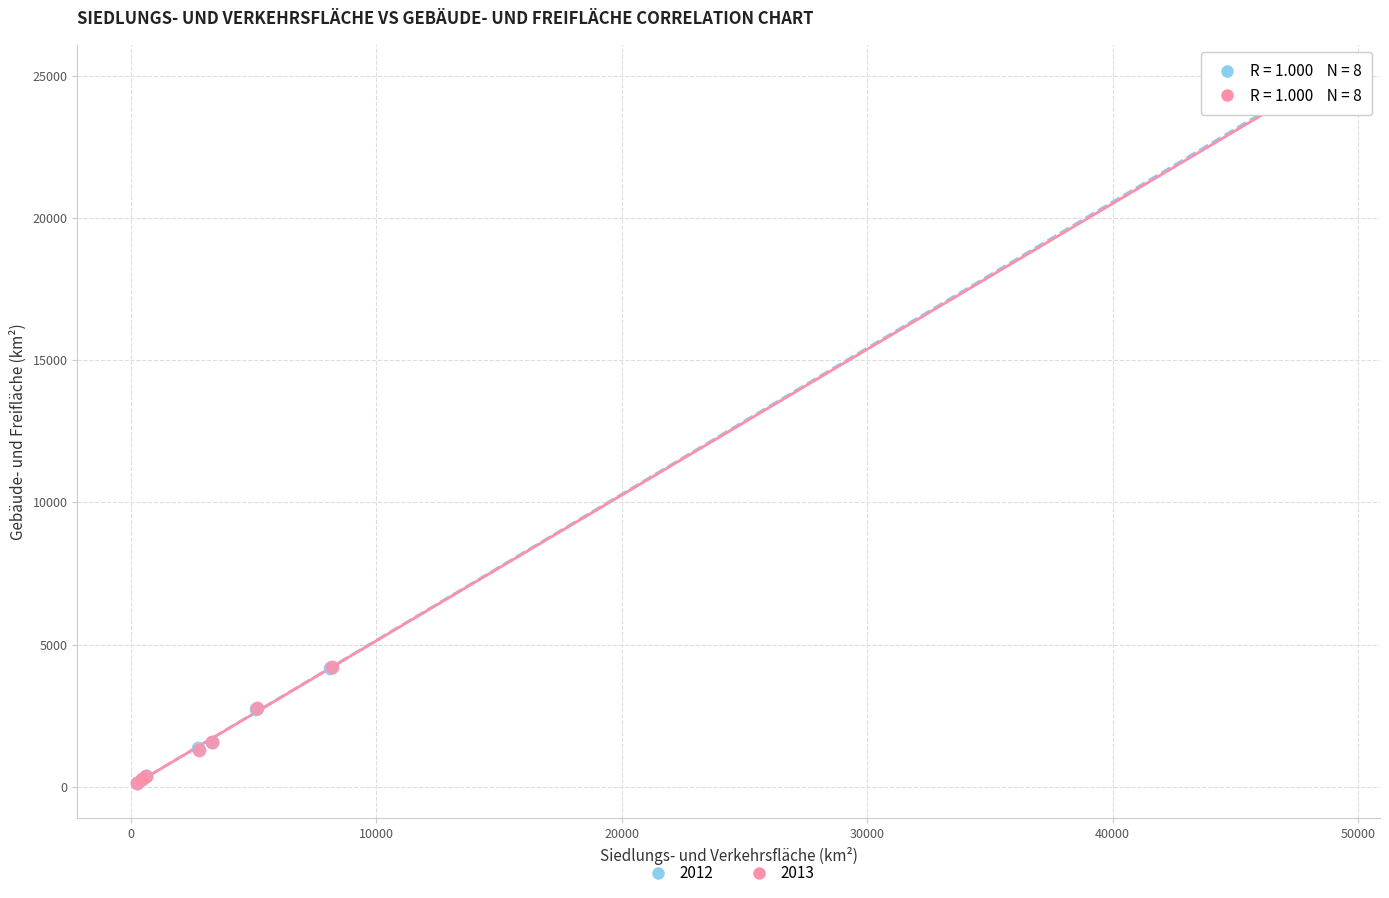

What are all the series names shown in the legend?

2012, 2013